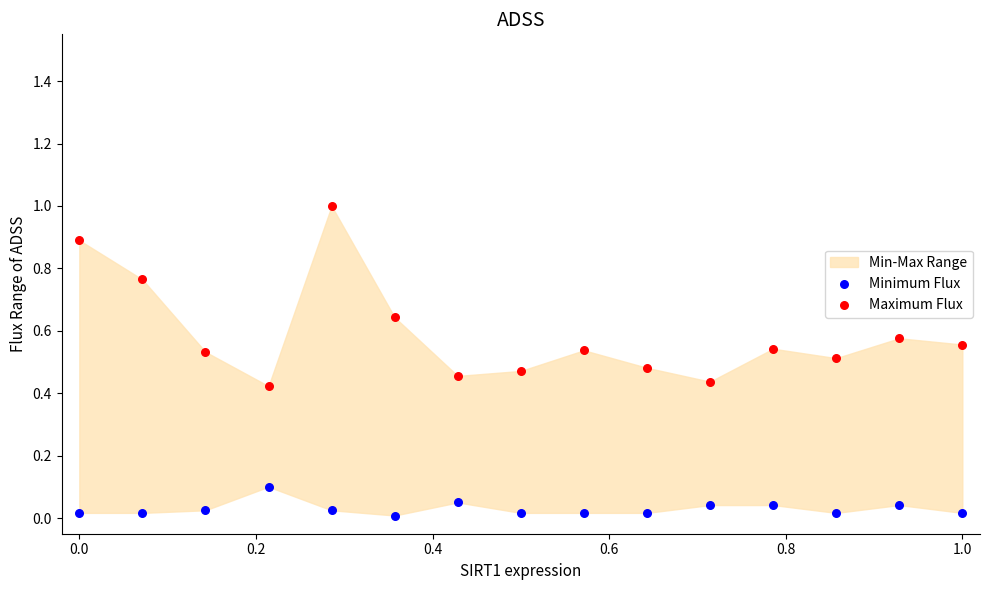

Which series contains the highest Y value?

Maximum Flux